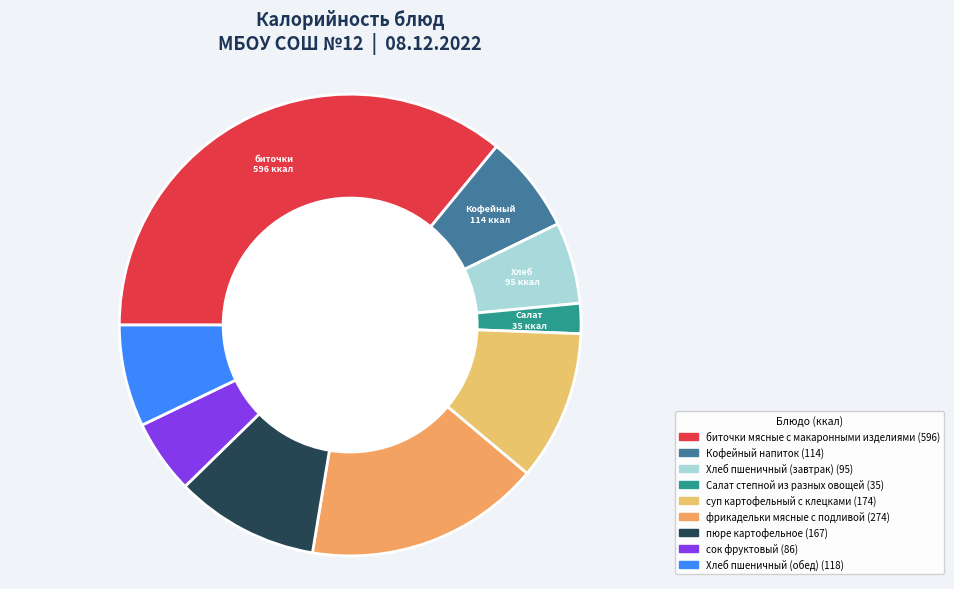

To the nearest percent, what portion does пюре картофельное represent?

10%